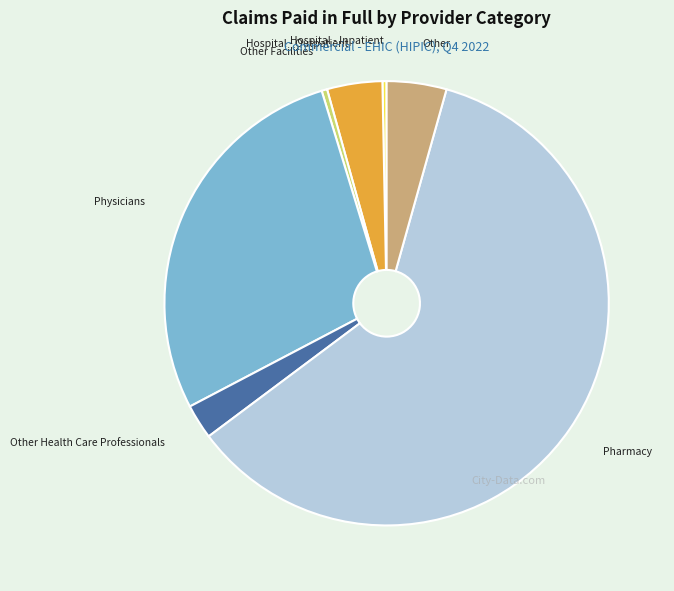

Is it true that Pharmacy is 60% of the pie?

True